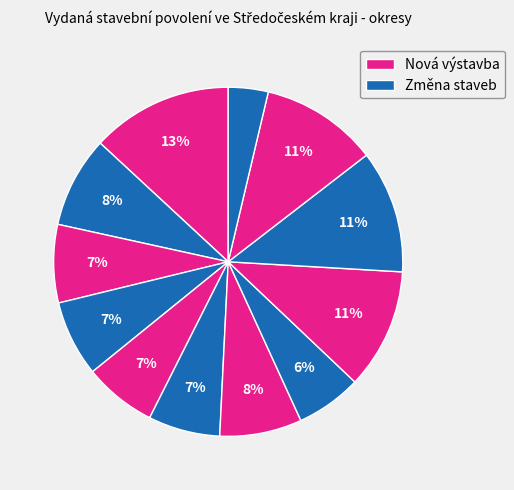

How many segments does this pie chart have?

12